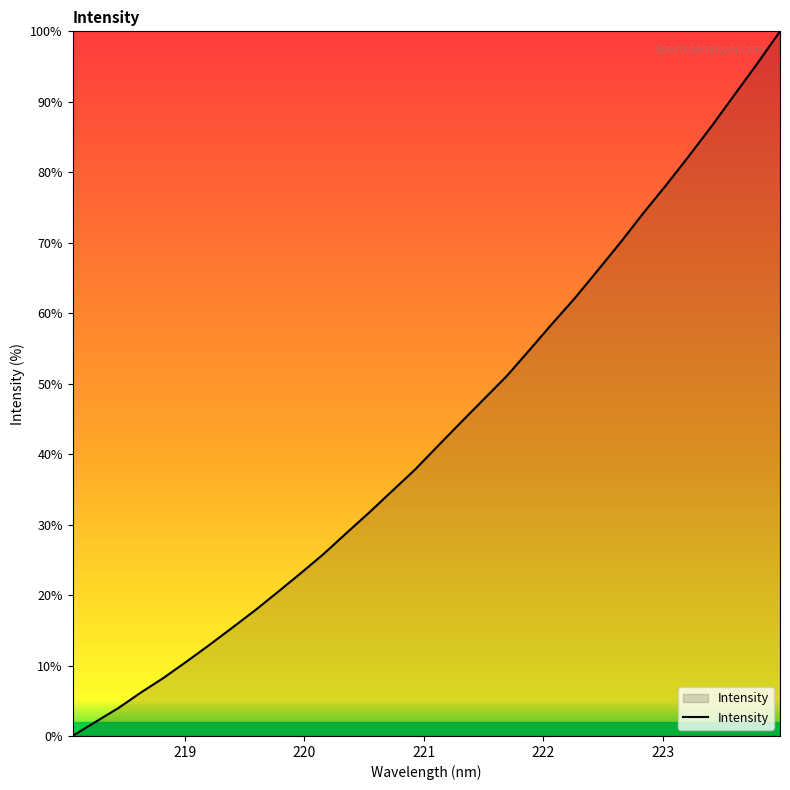

Count the number of values greater than 41.

16